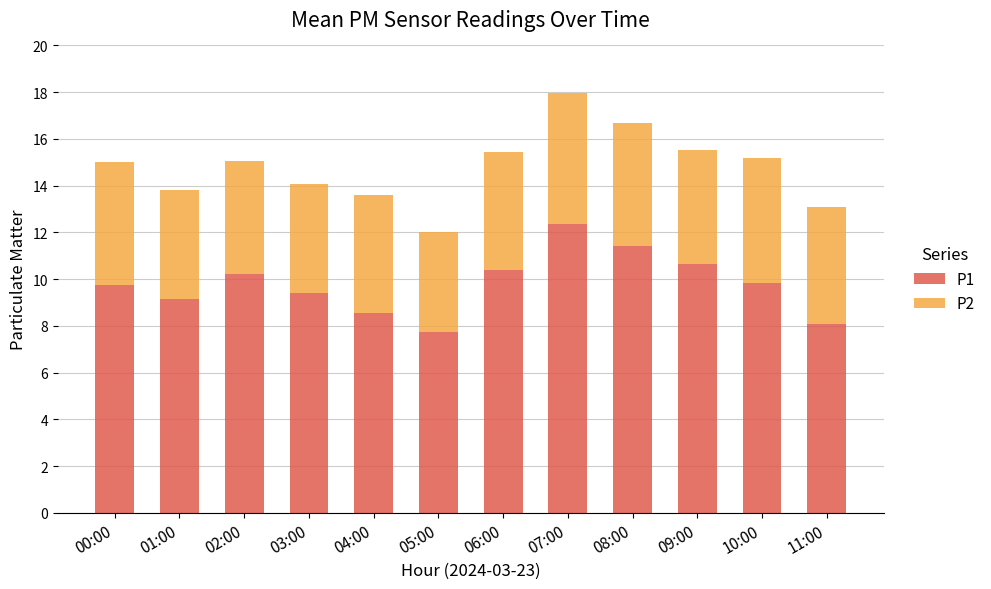

What are all the series names shown in the legend?

P1, P2